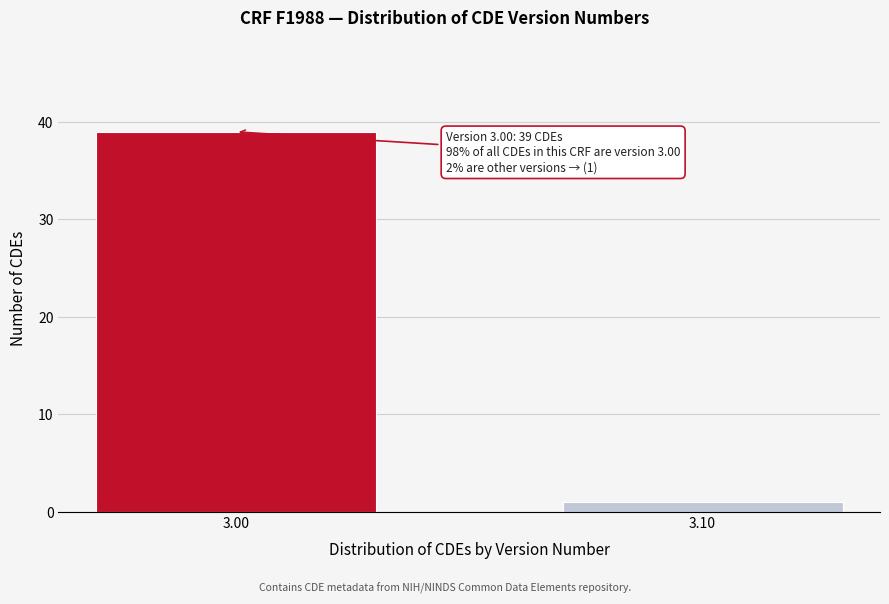

Reading left to right, list all the values displayed in this chart.

3.00=39	3.10=1